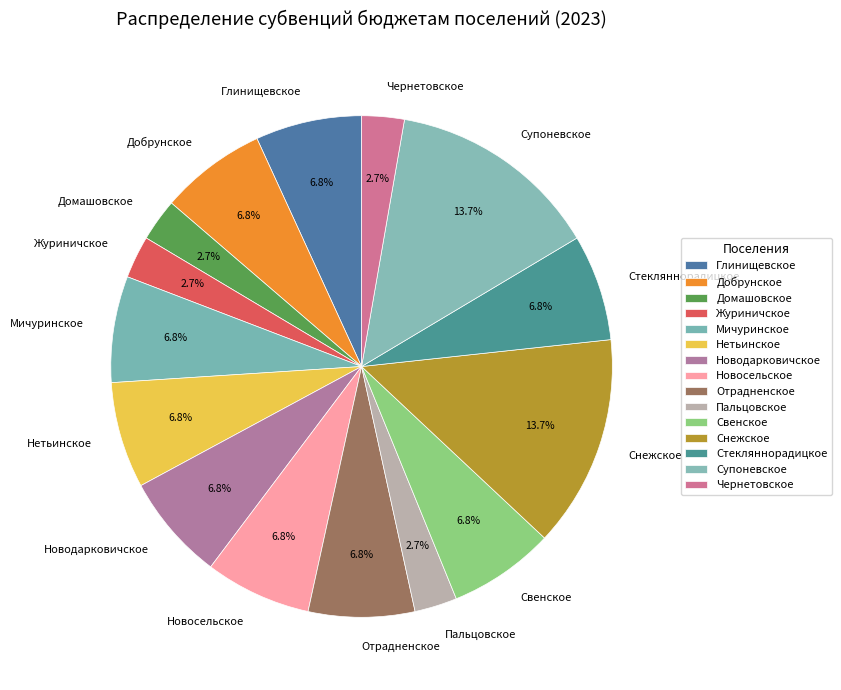

Between Пальцовское and Супоневское, which is larger?

Супоневское